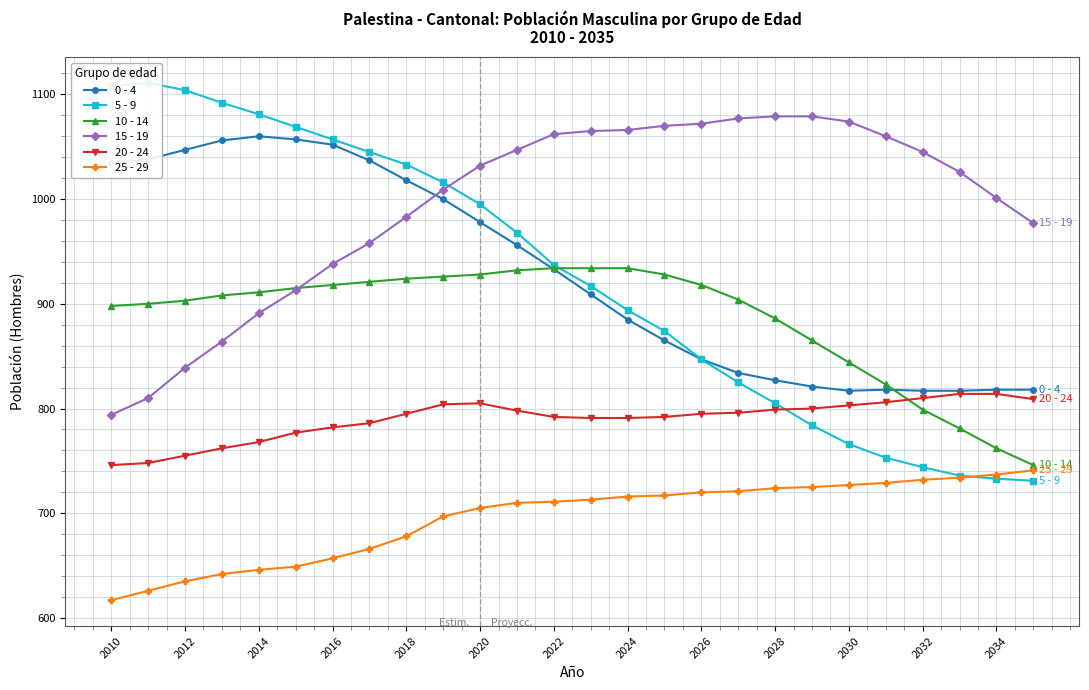

What is the difference between the maximum and minimum values in the 0 - 4 series?

243